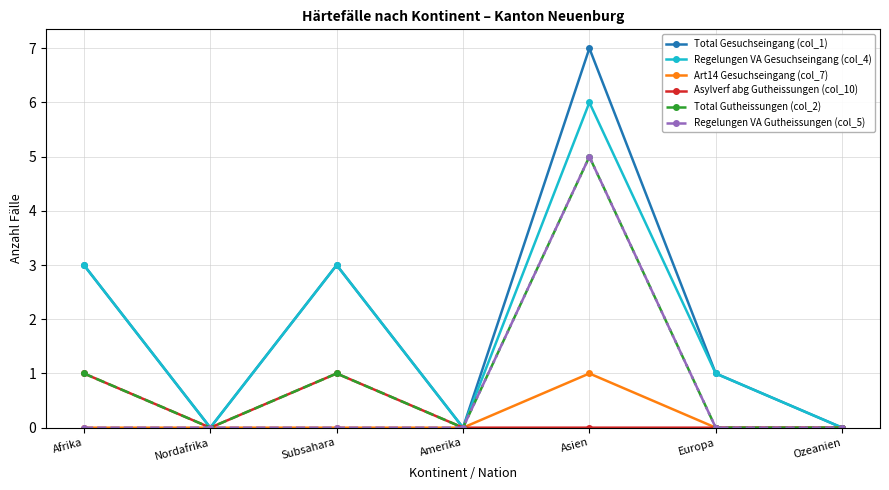

What is the total value across all series at Afrika?

8